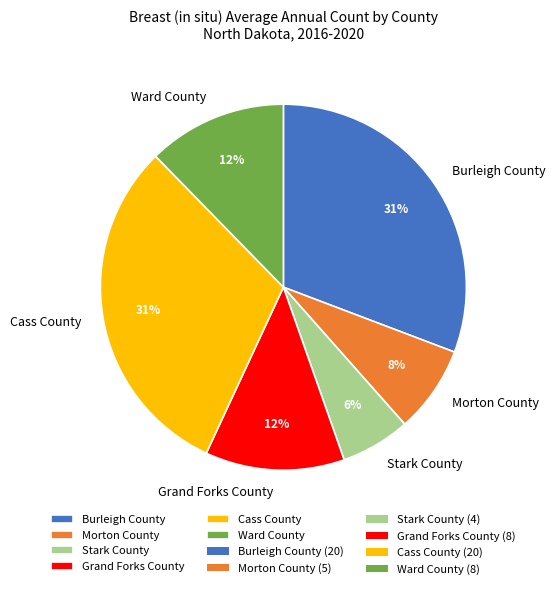

The Morton County slice represents 1% of the pie. True or false?

False